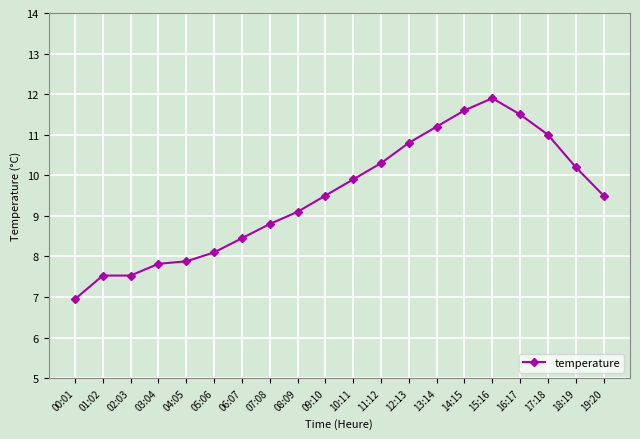

Where is the data nearest to the value 9?

08:09